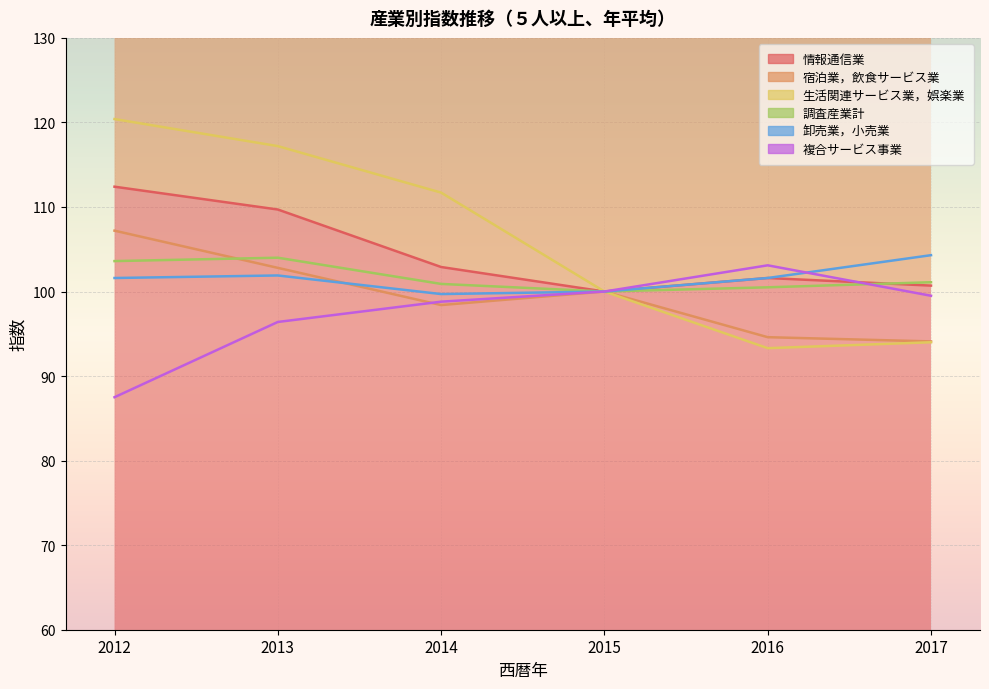

Reading right to left, list all the values displayed in this chart.

情報通信業: 2017=100.7	2016=101.6	2015=100.0	2014=102.9	2013=109.7	2012=112.4
宿泊業，飲食サービス業: 2017=94.1	2016=94.6	2015=100.0	2014=98.4	2013=102.8	2012=107.2
生活関連サービス業，娯楽業: 2017=94.0	2016=93.3	2015=100.0	2014=111.7	2013=117.2	2012=120.4
調査産業計: 2017=101.1	2016=100.5	2015=100.0	2014=100.9	2013=104.0	2012=103.6
卸売業，小売業: 2017=104.3	2016=101.6	2015=100.0	2014=99.7	2013=101.9	2012=101.6
複合サービス事業: 2017=99.5	2016=103.1	2015=100.0	2014=98.8	2013=96.4	2012=87.5